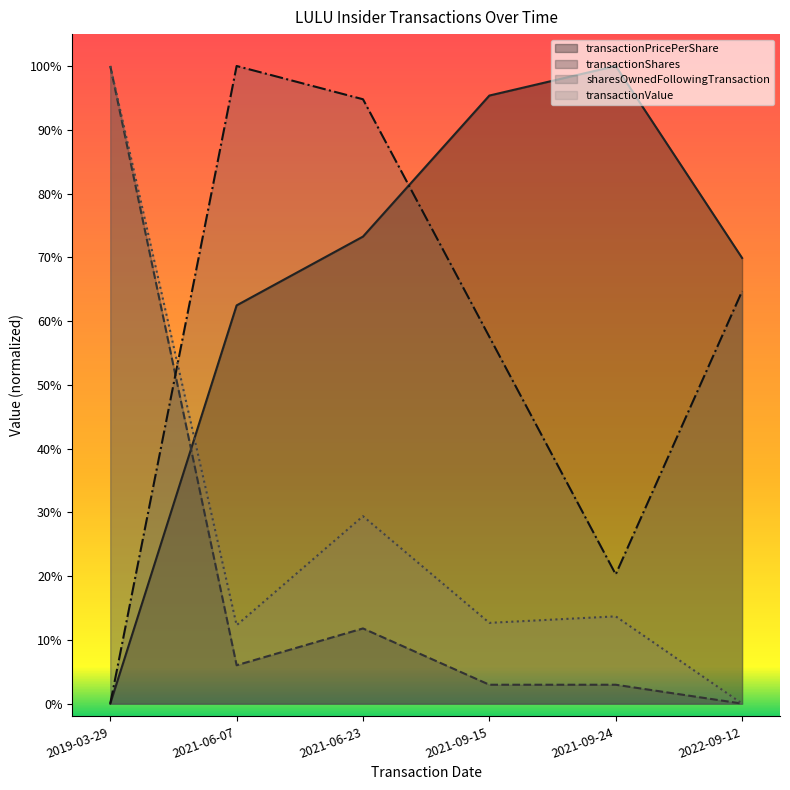

The transactionPricePerShare series shows 1.0 at 2021-06-07. True or false?

False